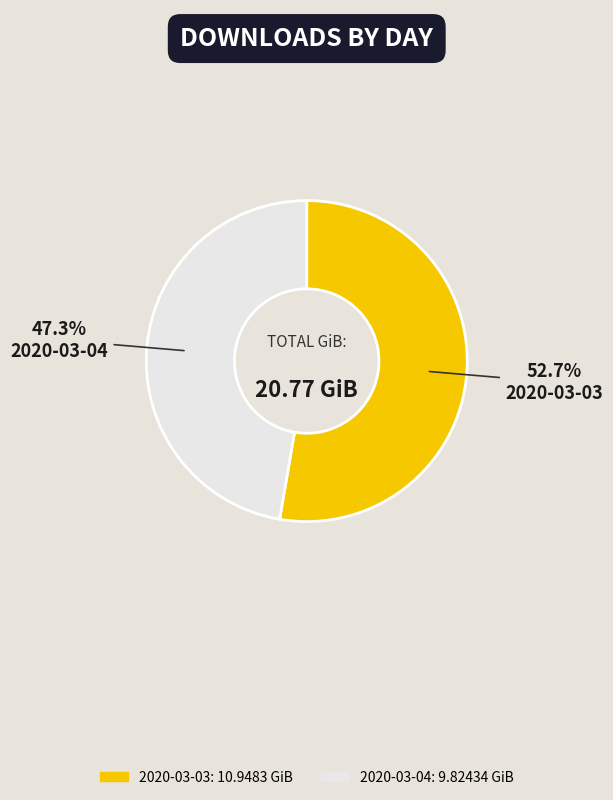

Rank the categories by value from highest to lowest.

2020-03-03, 2020-03-04